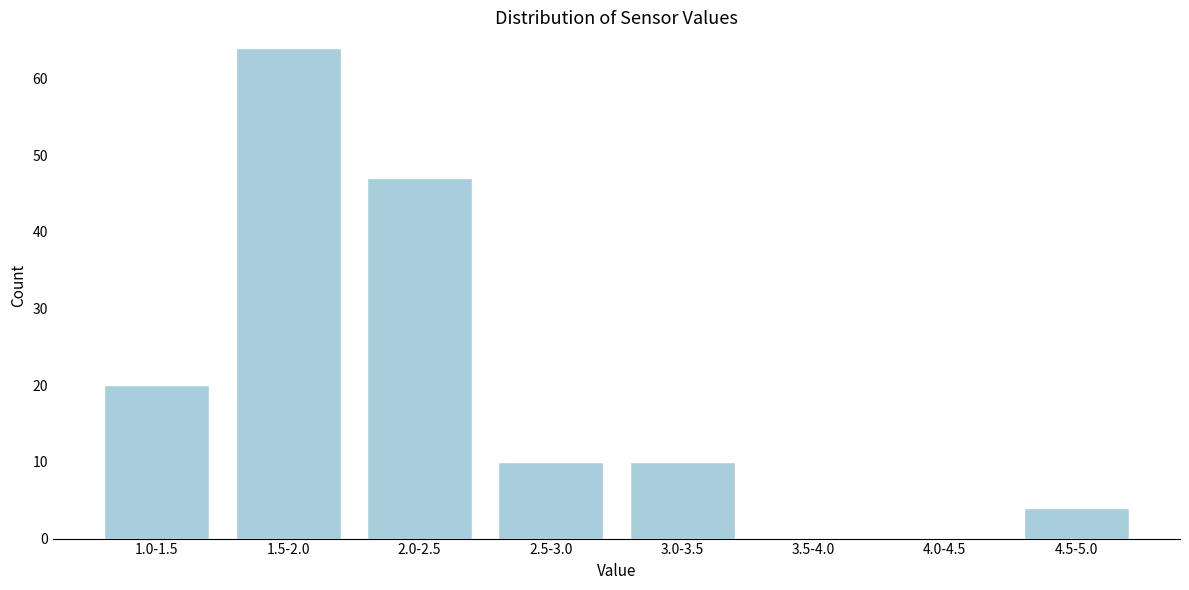

Reading left to right, extract all data points from this chart.

1.0-1.5=20	1.5-2.0=64	2.0-2.5=47	2.5-3.0=10	3.0-3.5=10	3.5-4.0=0	4.0-4.5=0	4.5-5.0=4